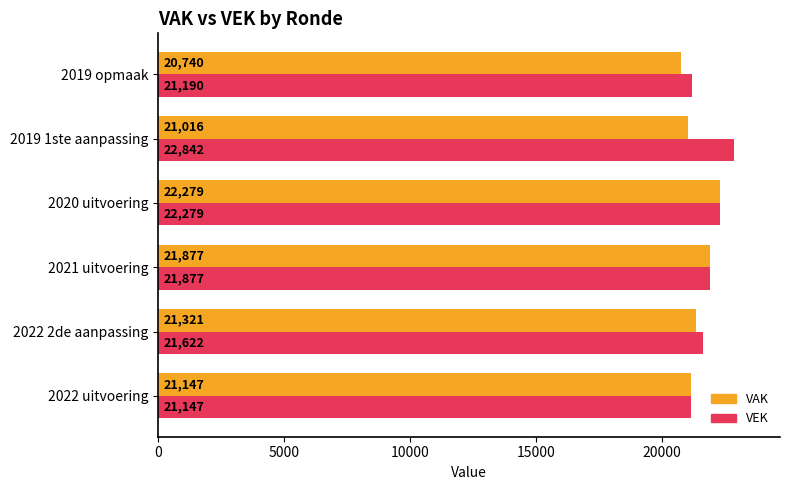

Count the number of categories in the chart.

6